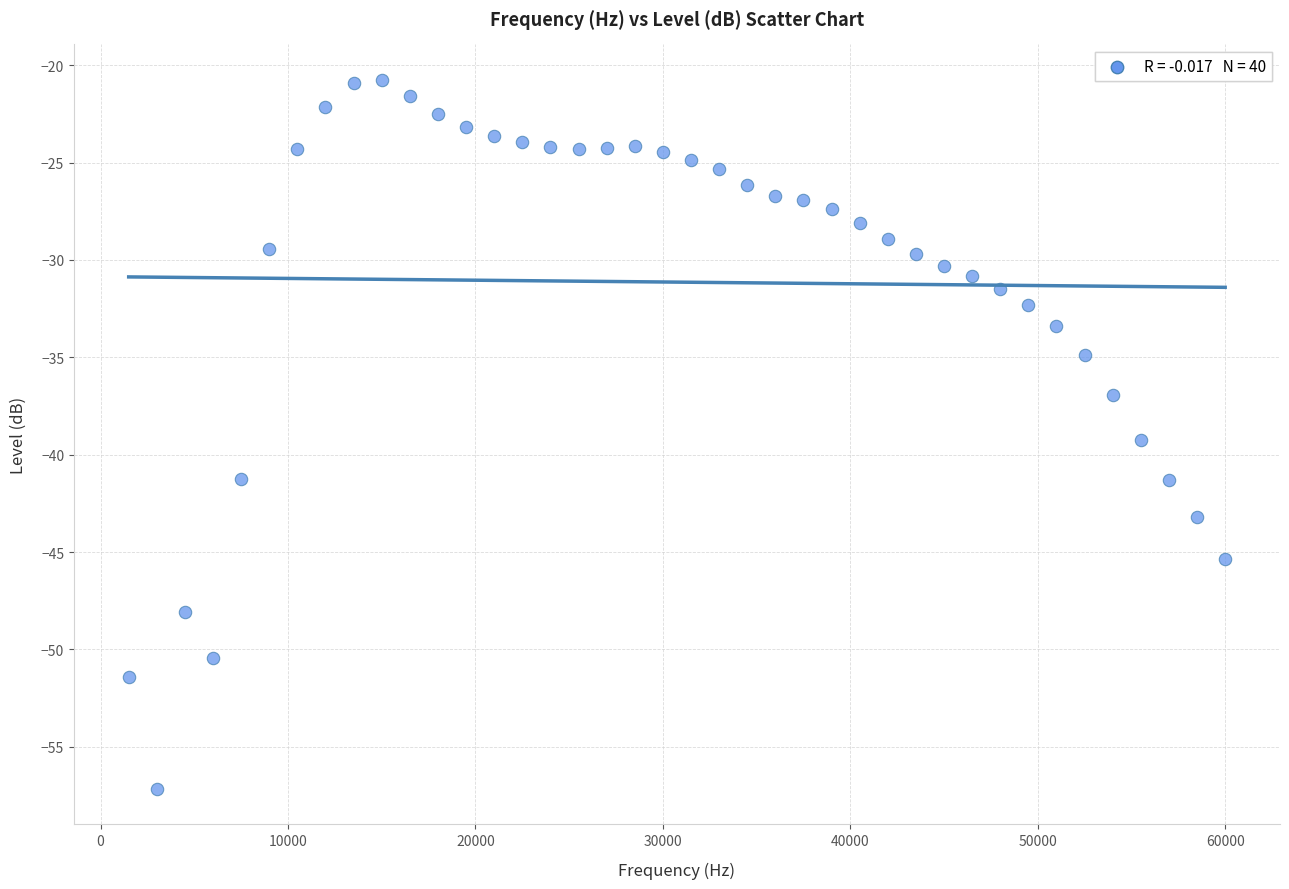

What is the range of Y values (max minus min)?

36.4